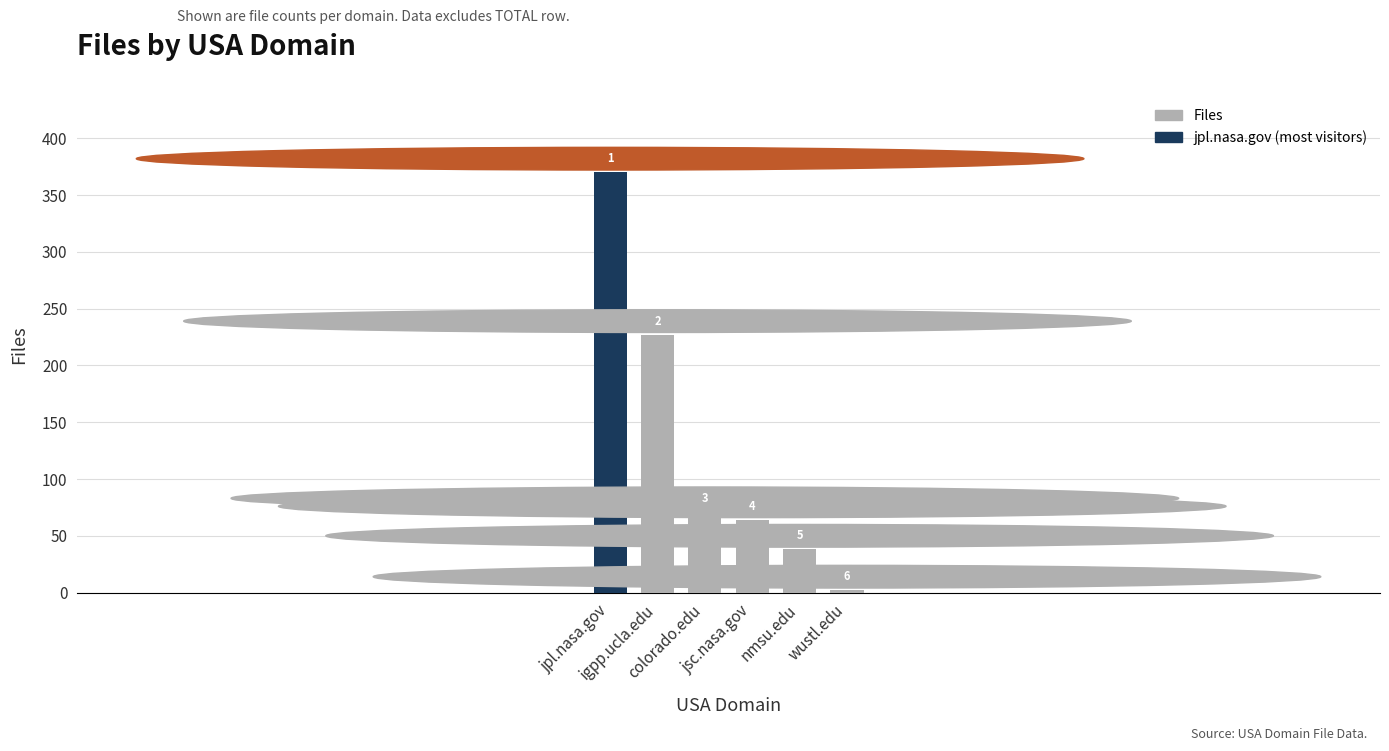

What is the maximum value shown in the chart?

370